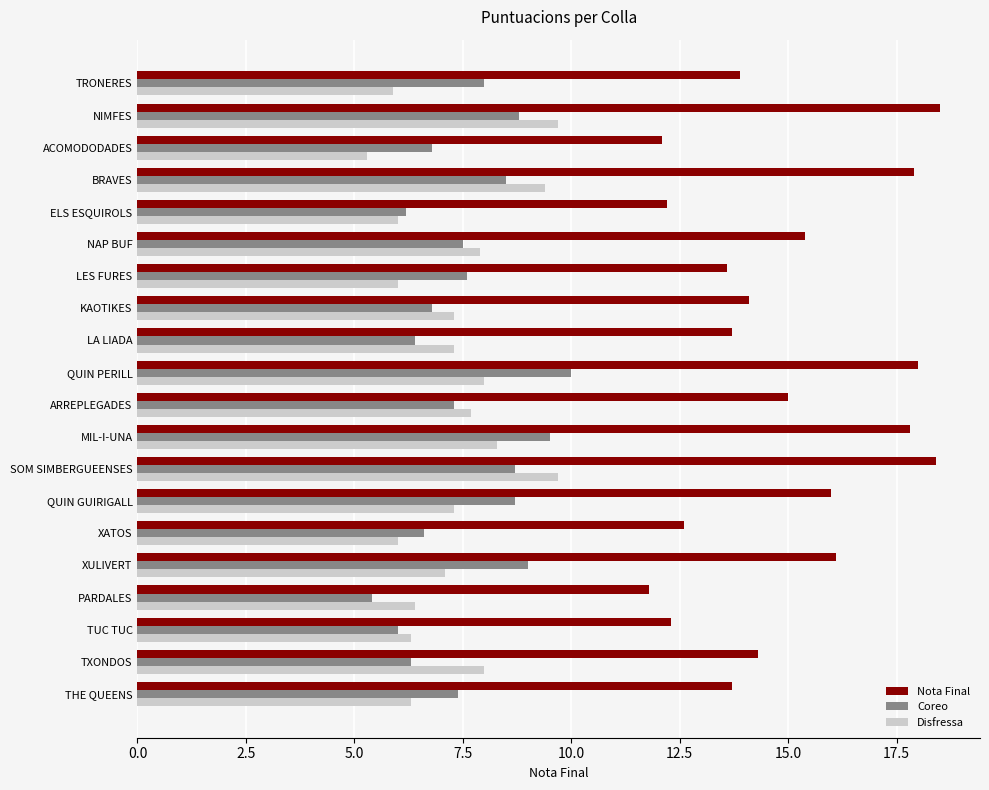

What is the maximum value for Coreo?

10.0